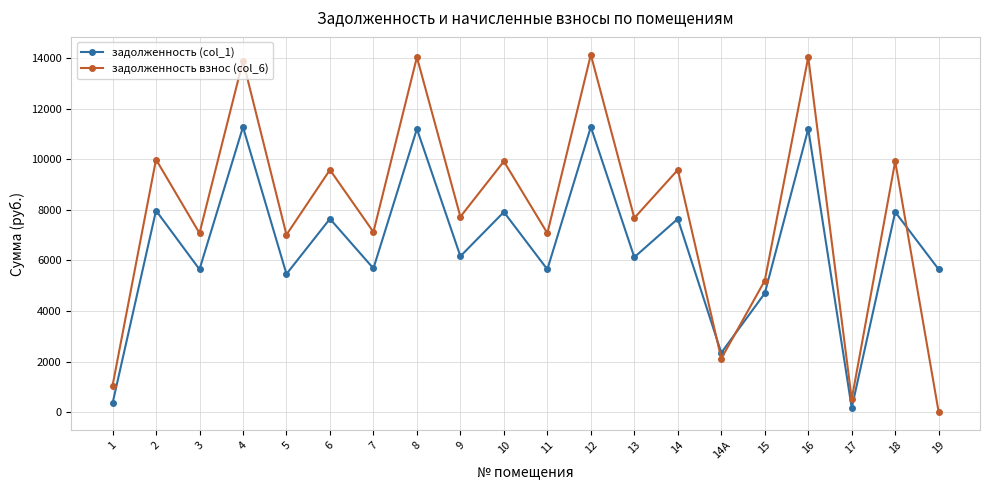

What is the sum of the задолженность взнос (col_6) values at 14 and 8?

23602.9